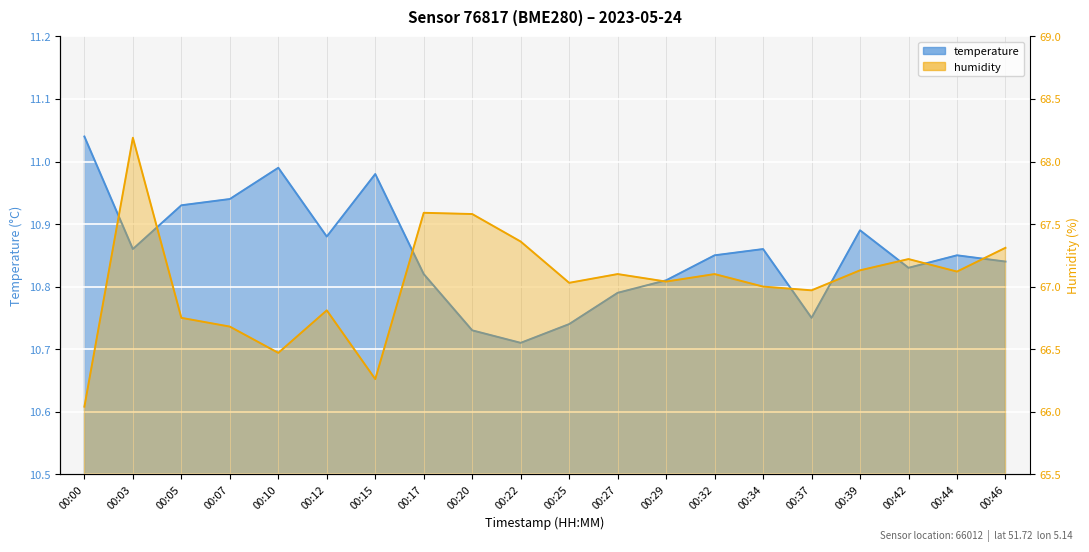

At which label is humidity closest to 67?

00:34